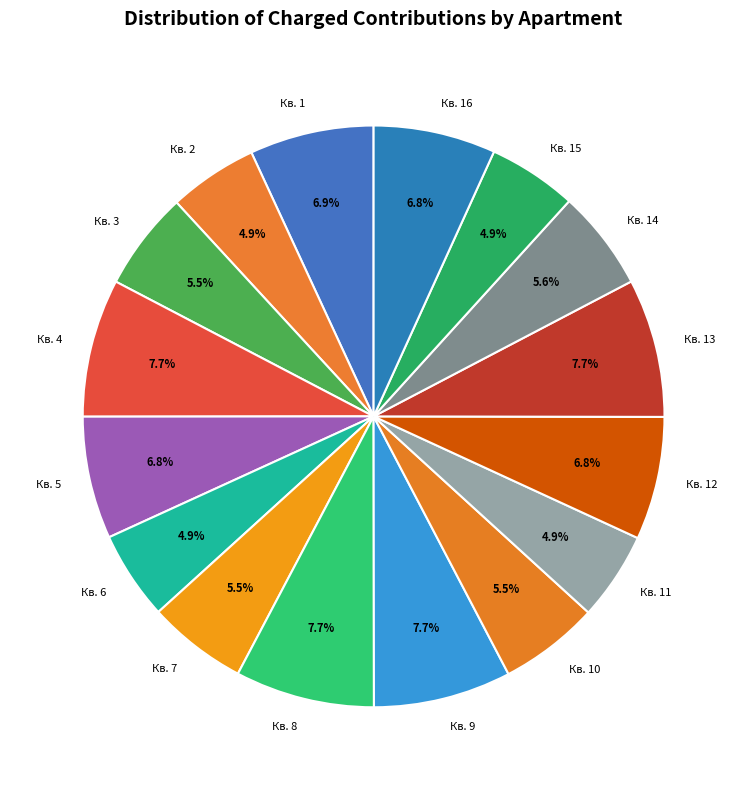

What is the ratio of the value at Кв. 1 to the value at Кв. 5?

1.0